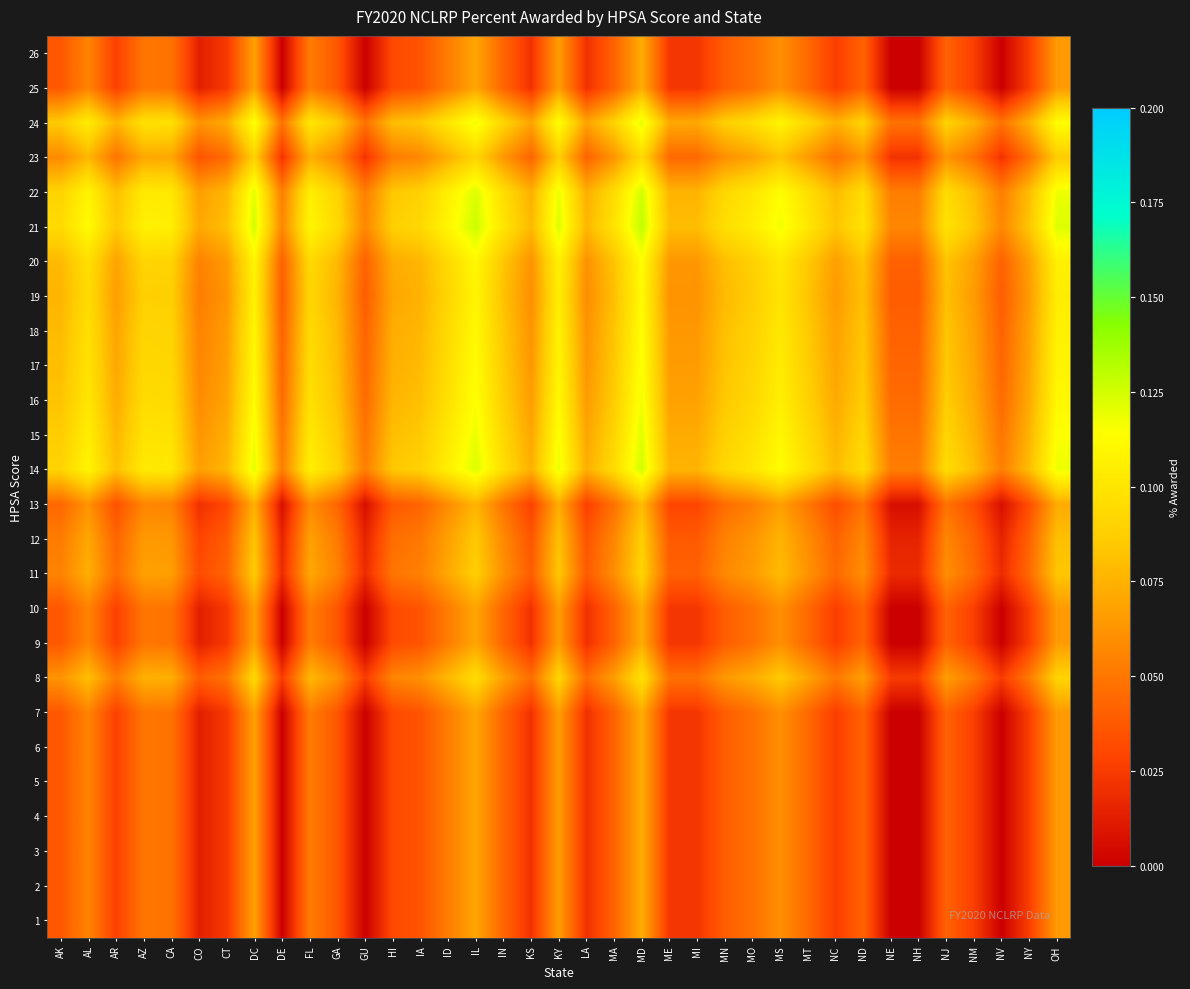

How many data points does each series have?

37